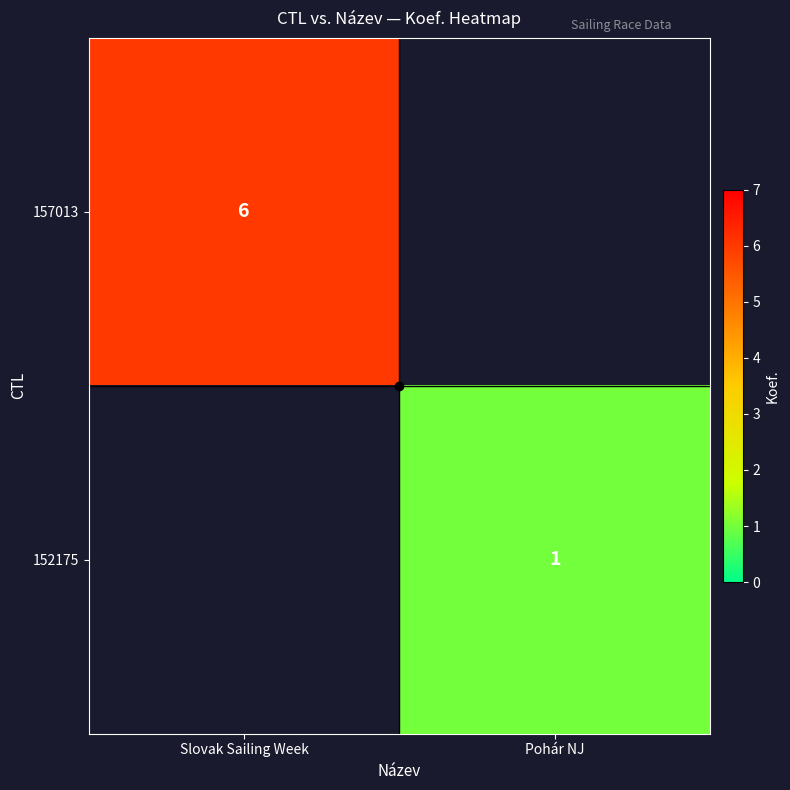

Count the number of categories in the chart.

2